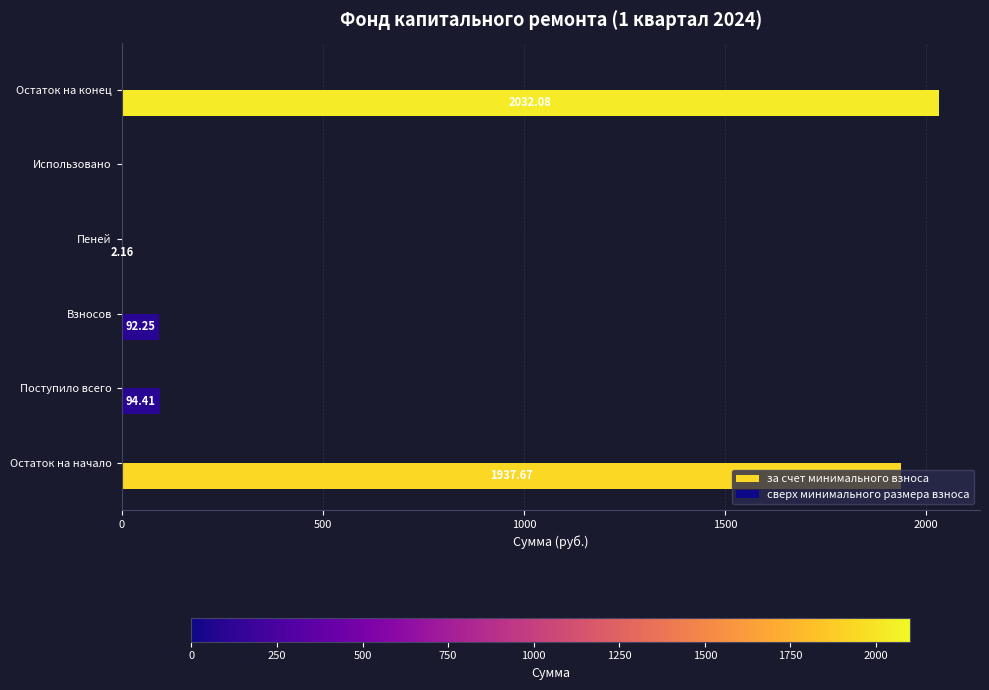

Does the chart contain stacked bars?

No